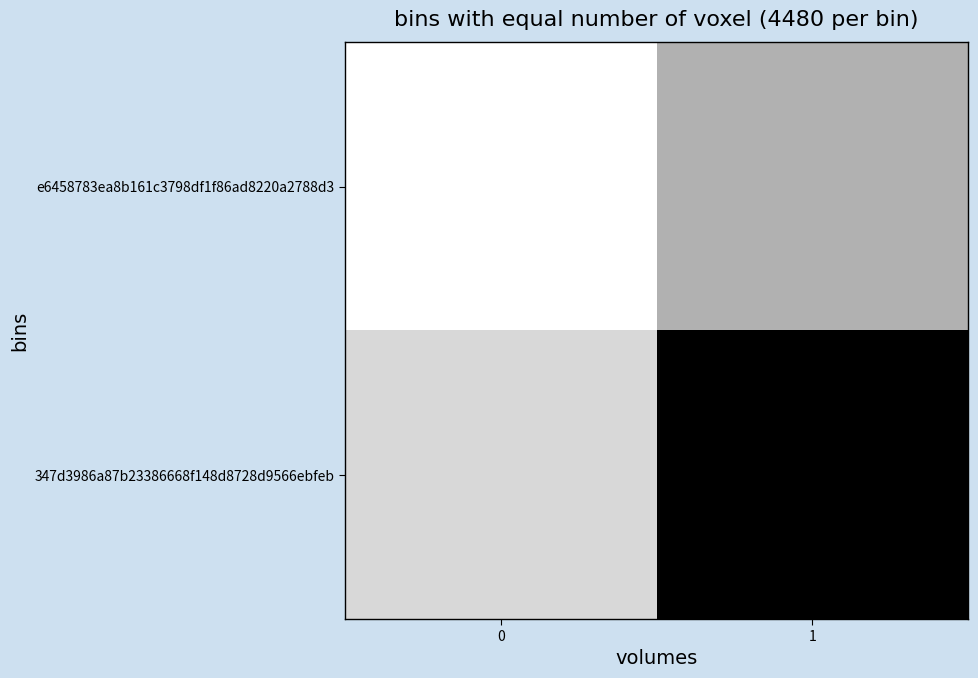

Between 1 and 0, which is larger?

1